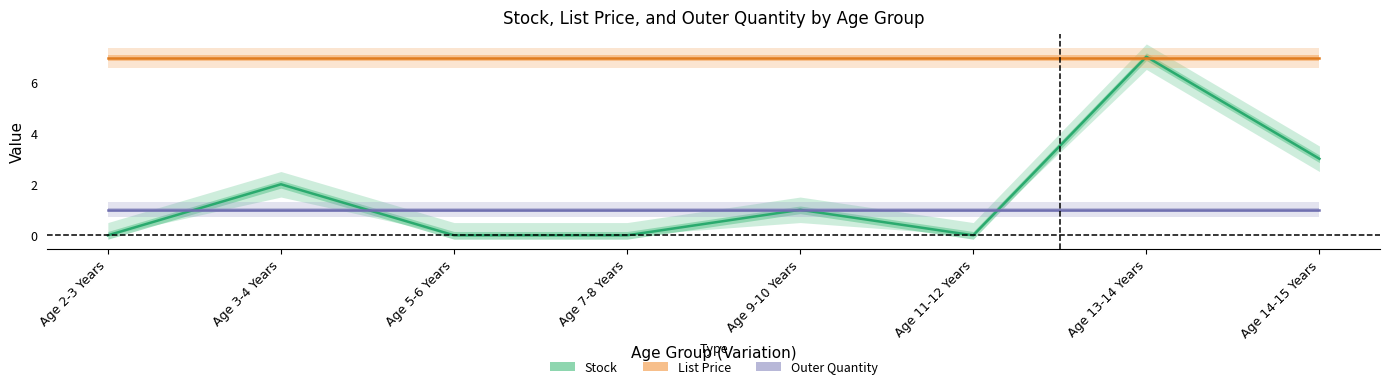

What is the difference between the highest and lowest values at Age 14-15 Years?

6.0